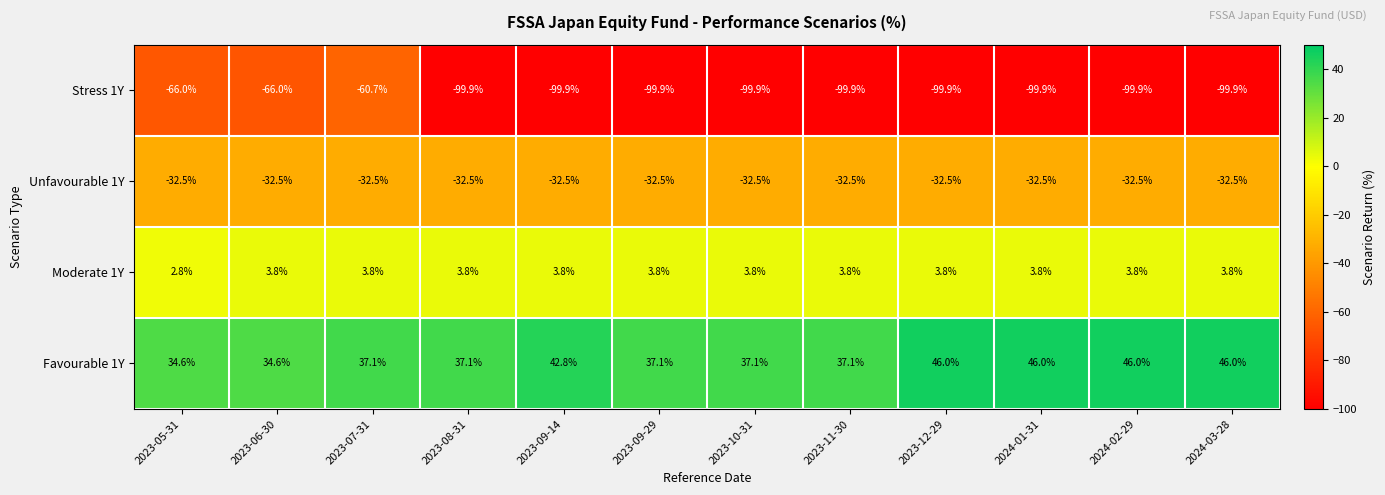

What value does the Unfavourable 1Y series have at 2023-09-14?

-32.5